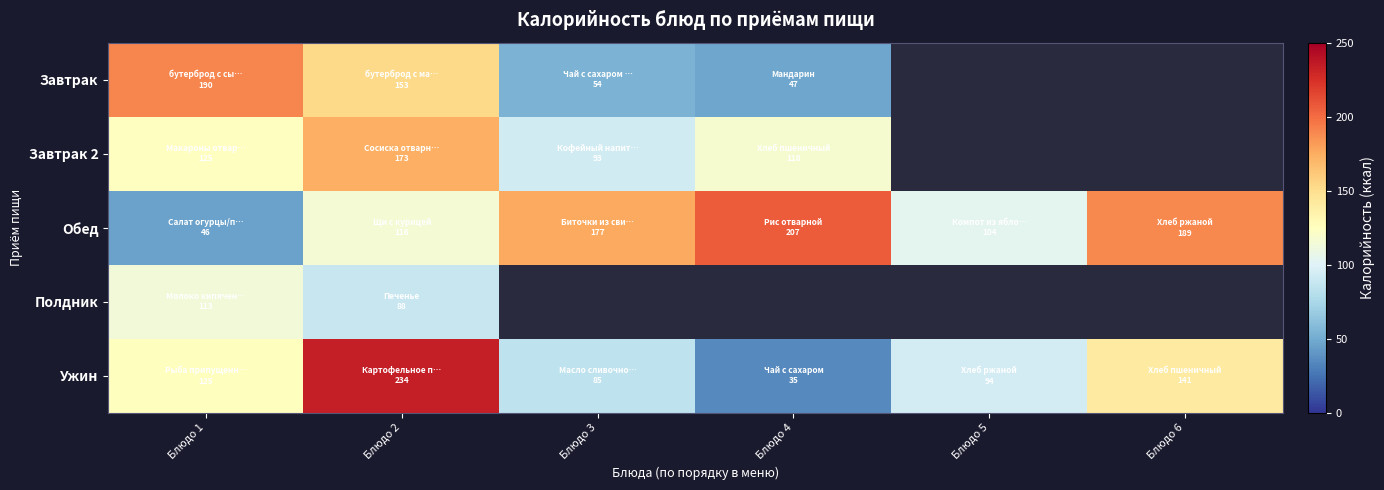

True or false: Ужин has a value of 125.0 at Блюдо 1.

True